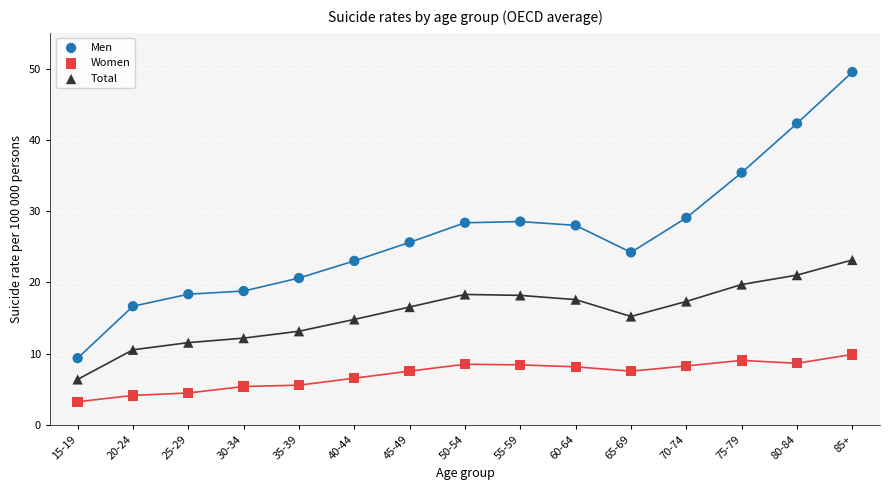

Which series reaches the maximum Y coordinate?

Men